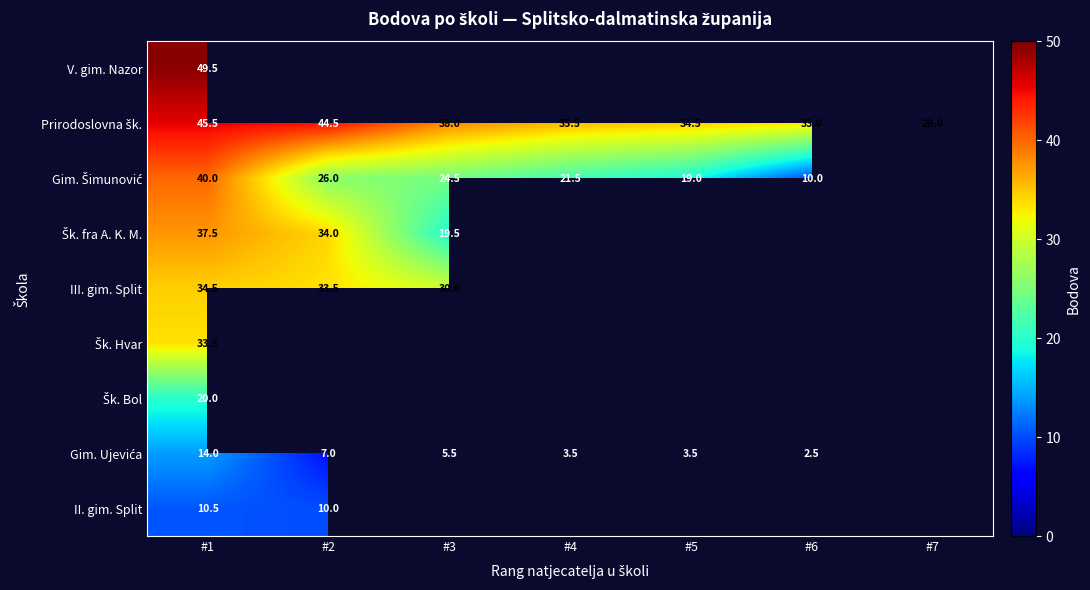

What is the total value across all series at #1?

285.0